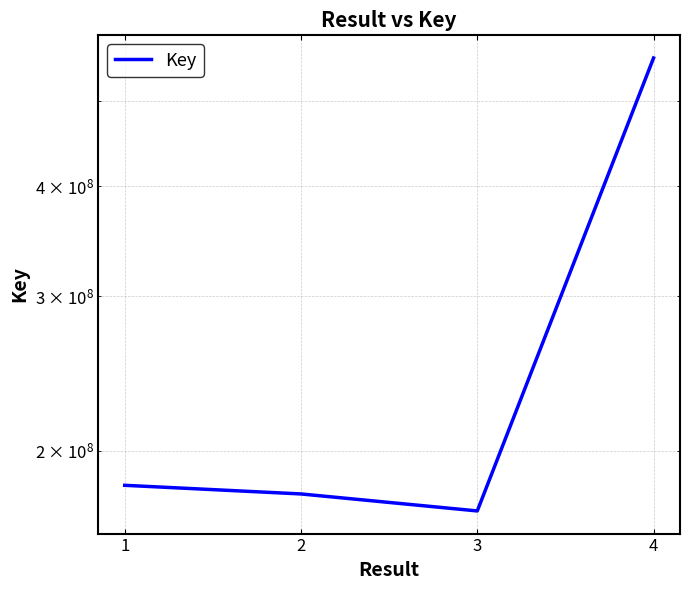

Rank the categories by value from lowest to highest.

3, 2, 1, 4